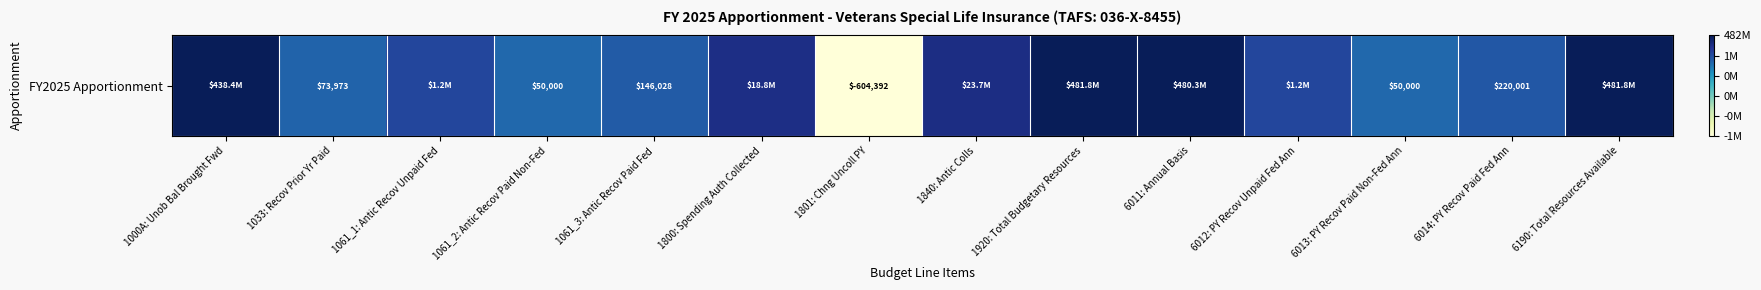

Count the number of data series in this chart.

1